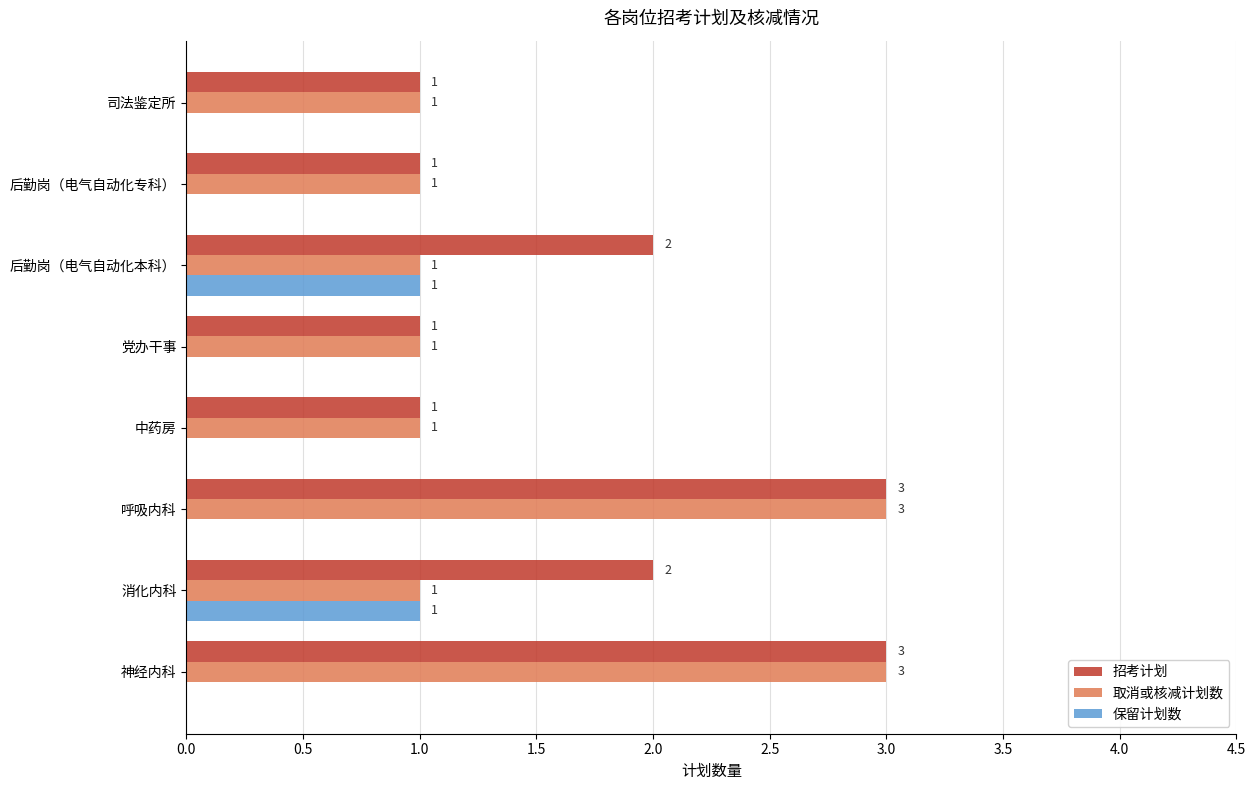

True or false: 取消或核减计划数 has a value of 1 at 党办干事.

True